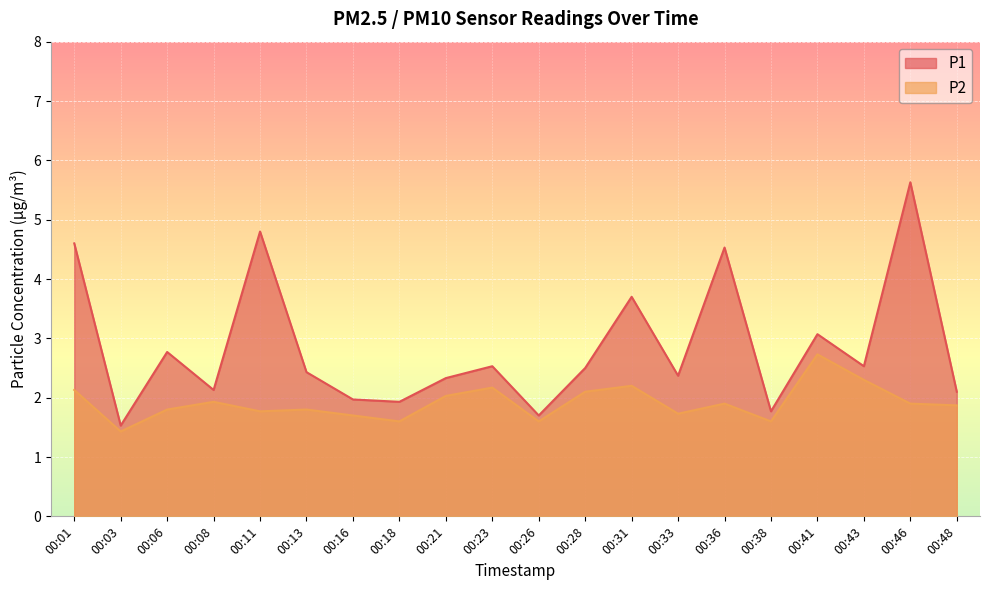

Where does the P1 series first go above 2?

00:01